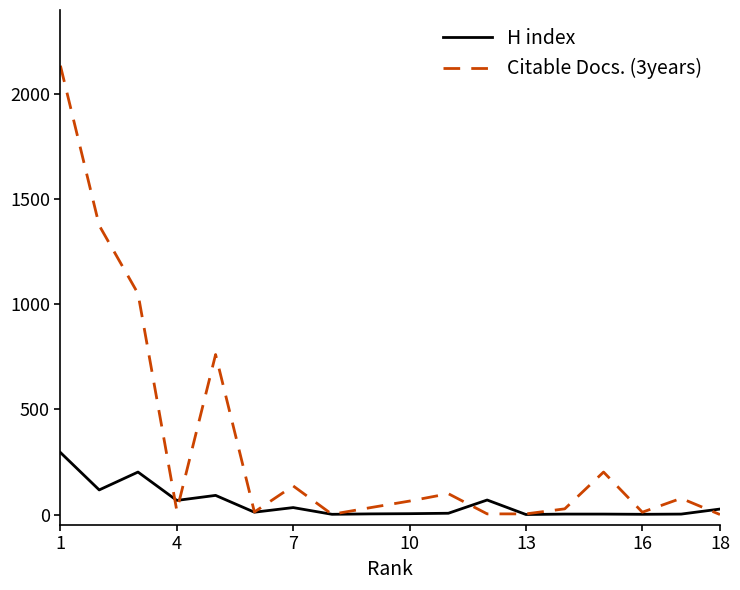

Which series has the largest range (max minus min)?

Citable Docs. (3years)